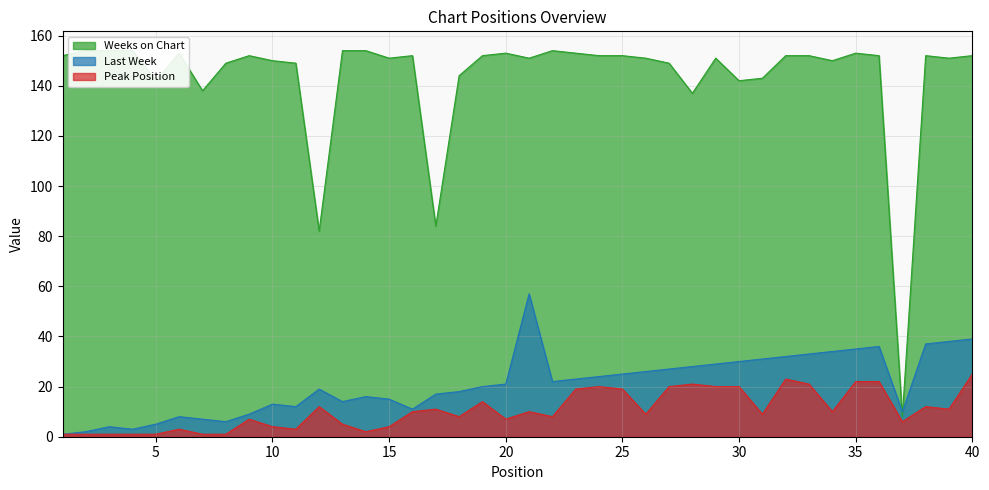

How many values in the Weeks on Chart series exceed 152?

10